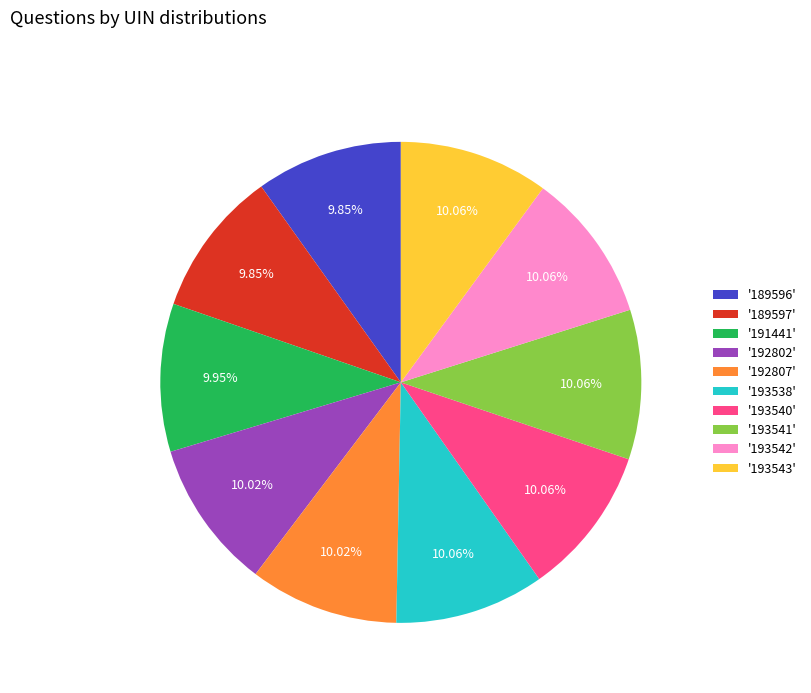

Is there any slice that represents more than half of the pie?

No